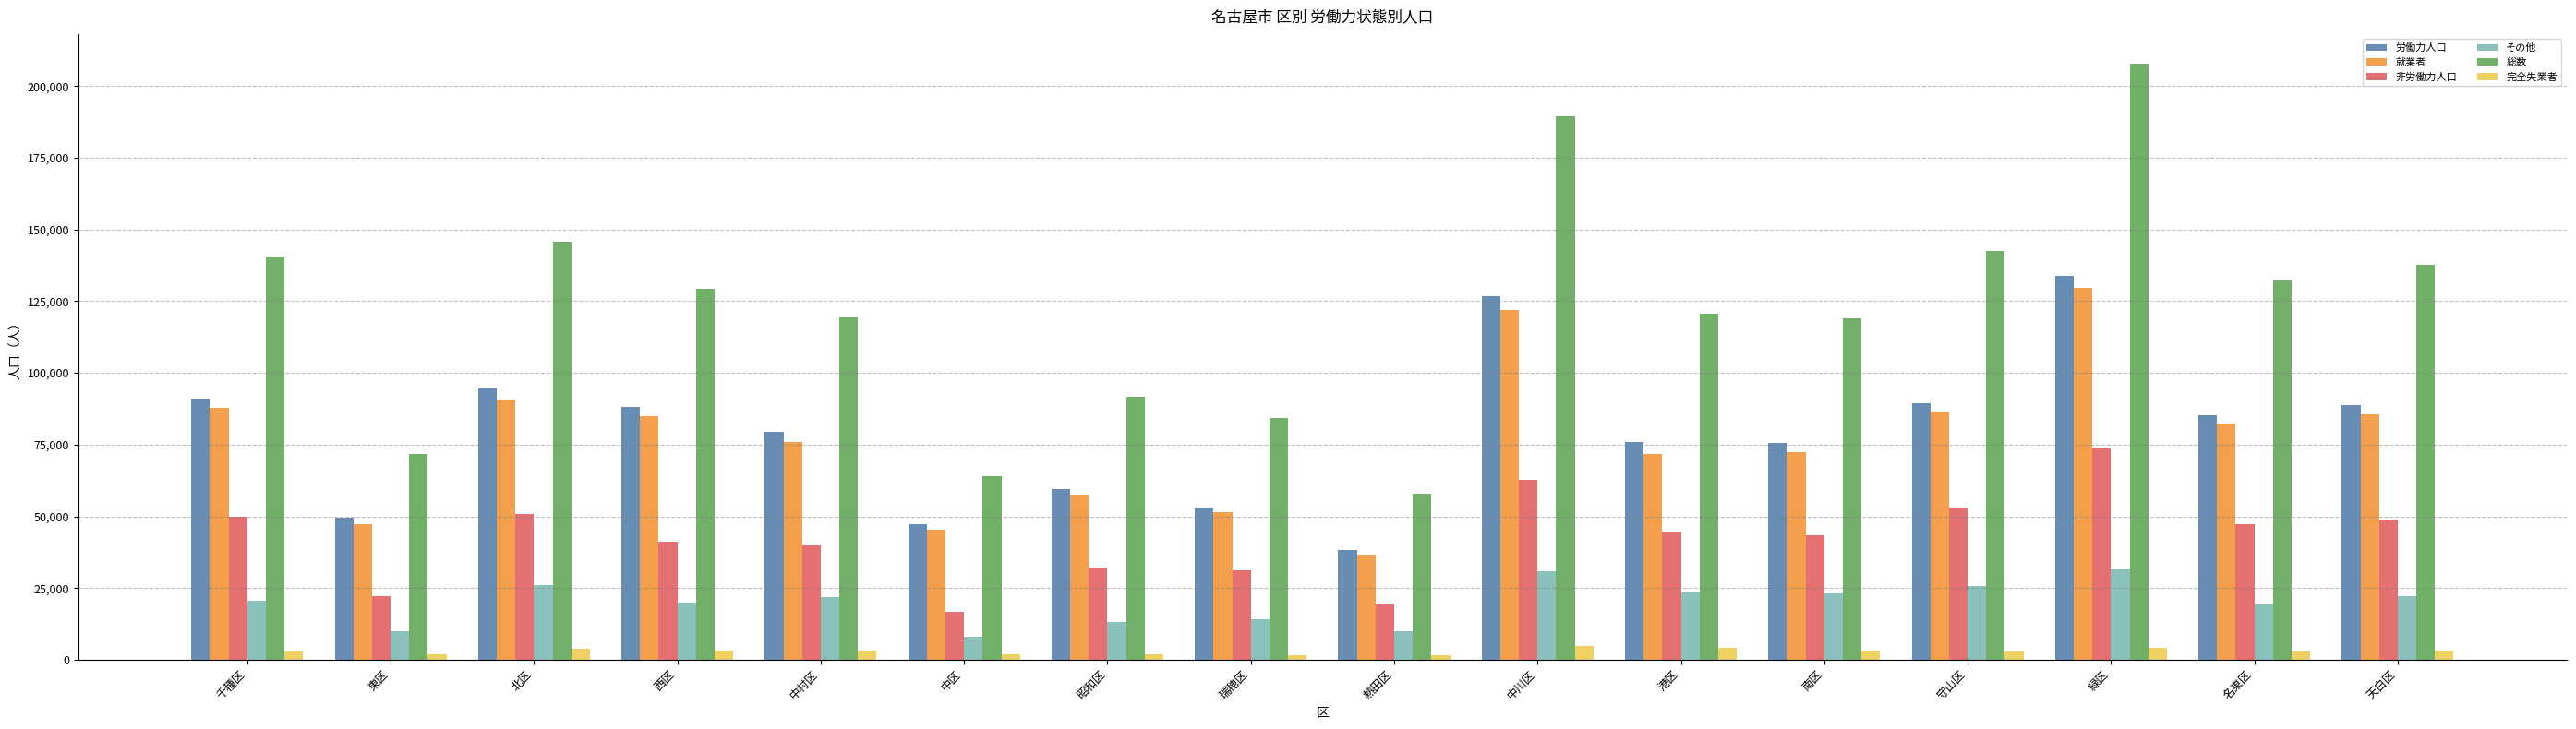

Which series changed the most between 東区 and 南区?

総数